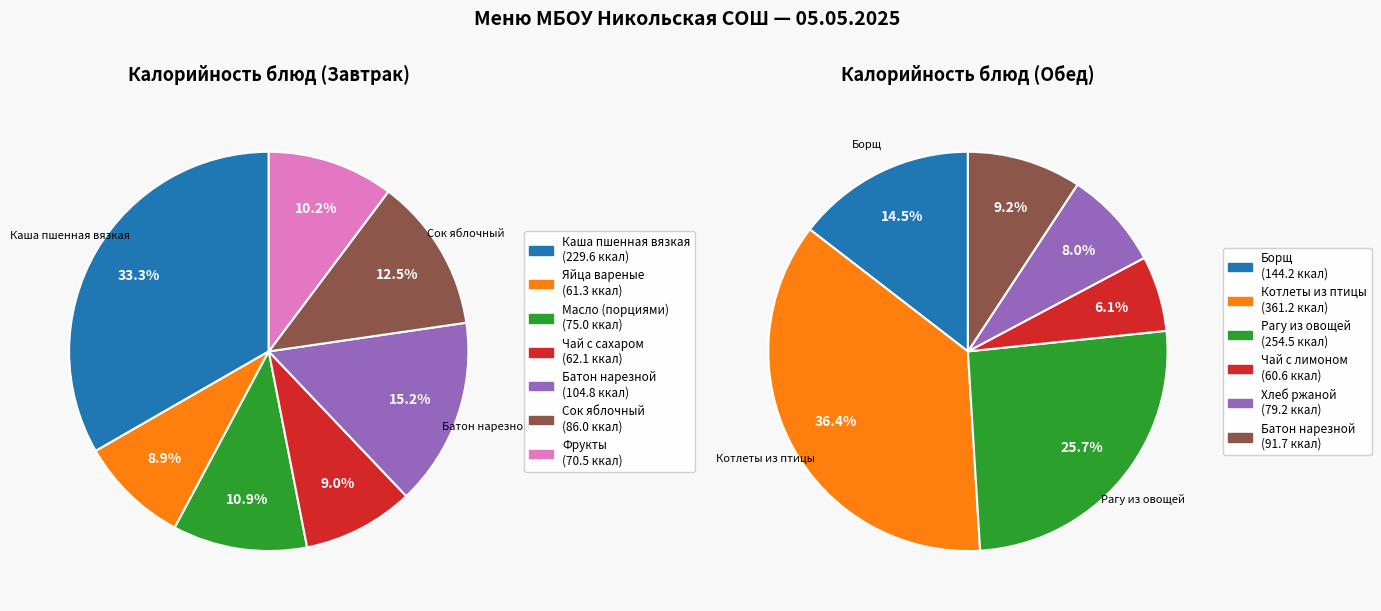

To the nearest percent, what percentage of the pie is Сок яблочный?

12%